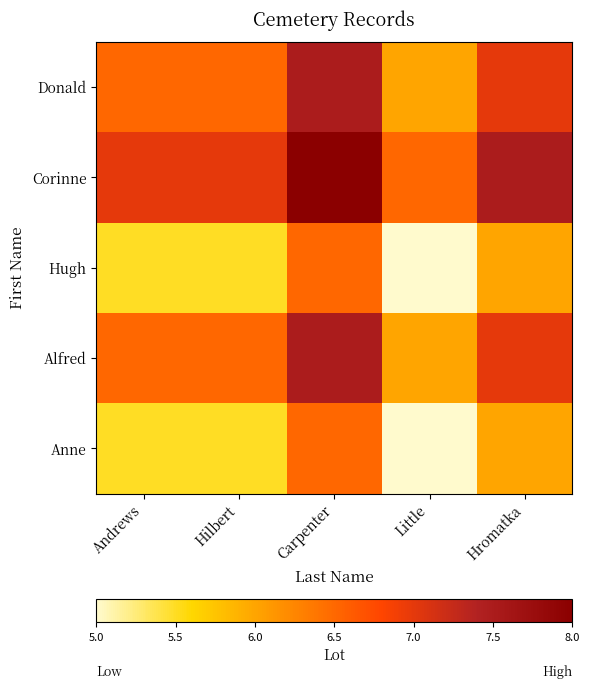

What is the total value across all series at Hromatka?

33.5